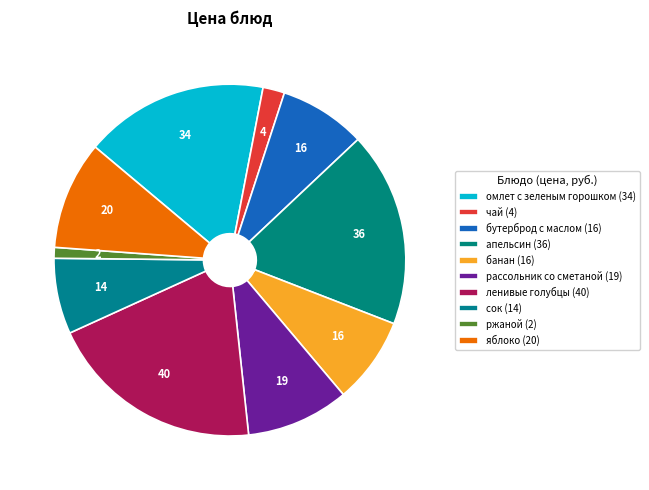

Does ленивые голубцы represent more than half of the total?

No